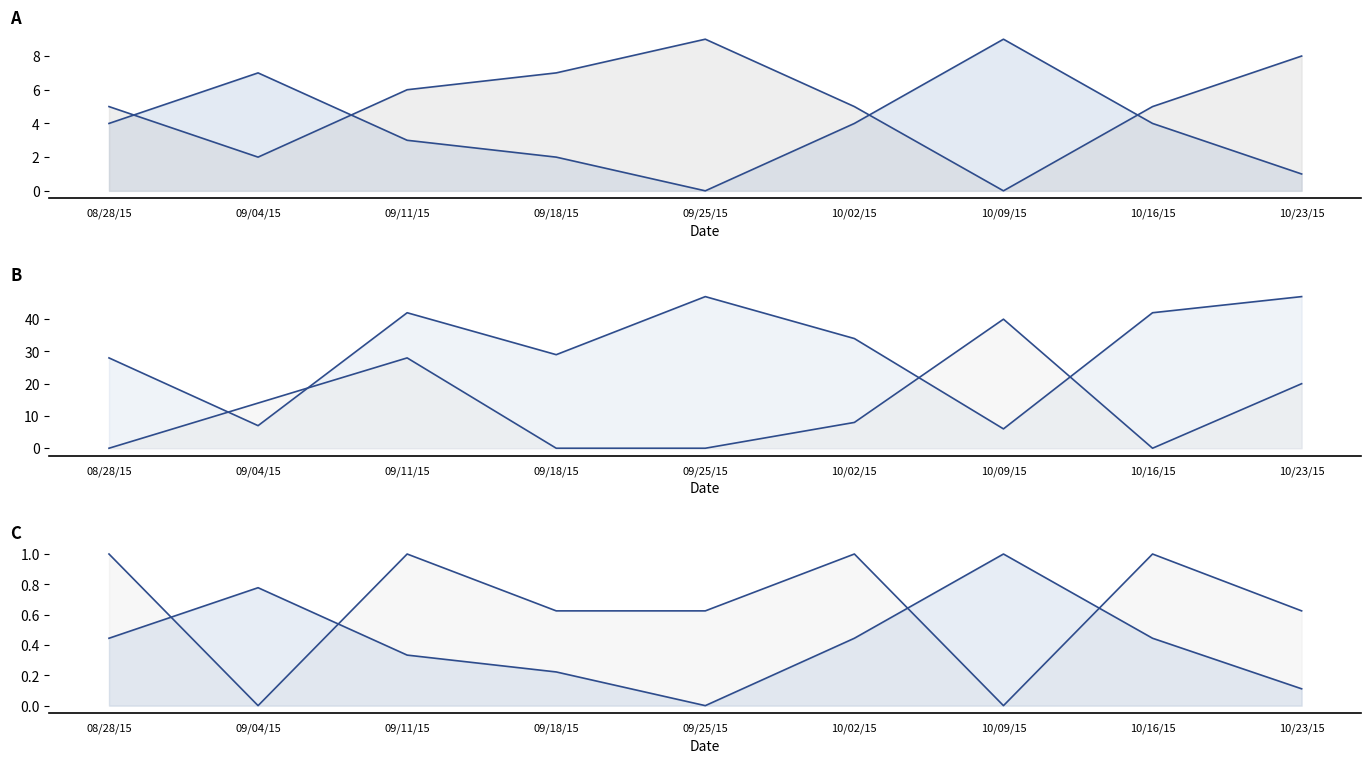

At which category is the sum across all series the highest?

09/11/15